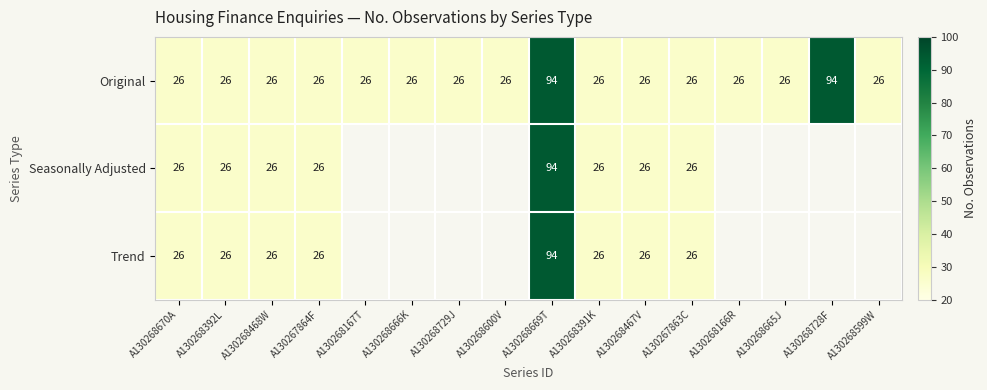

What is the highest value of the Original series?

94